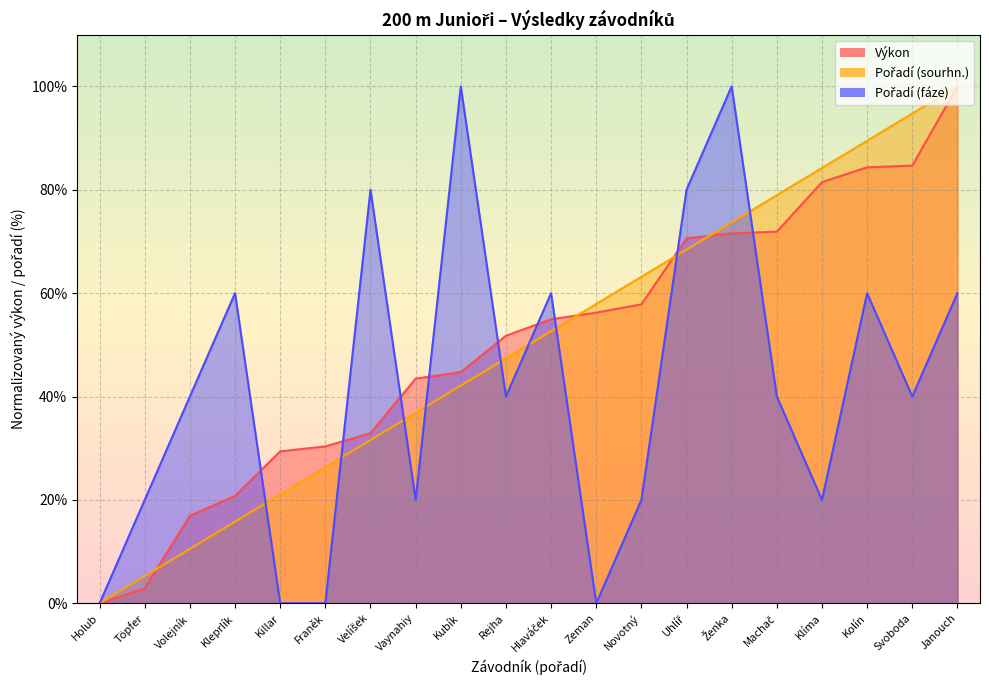

At how many categories does at least one series exceed 63?

10